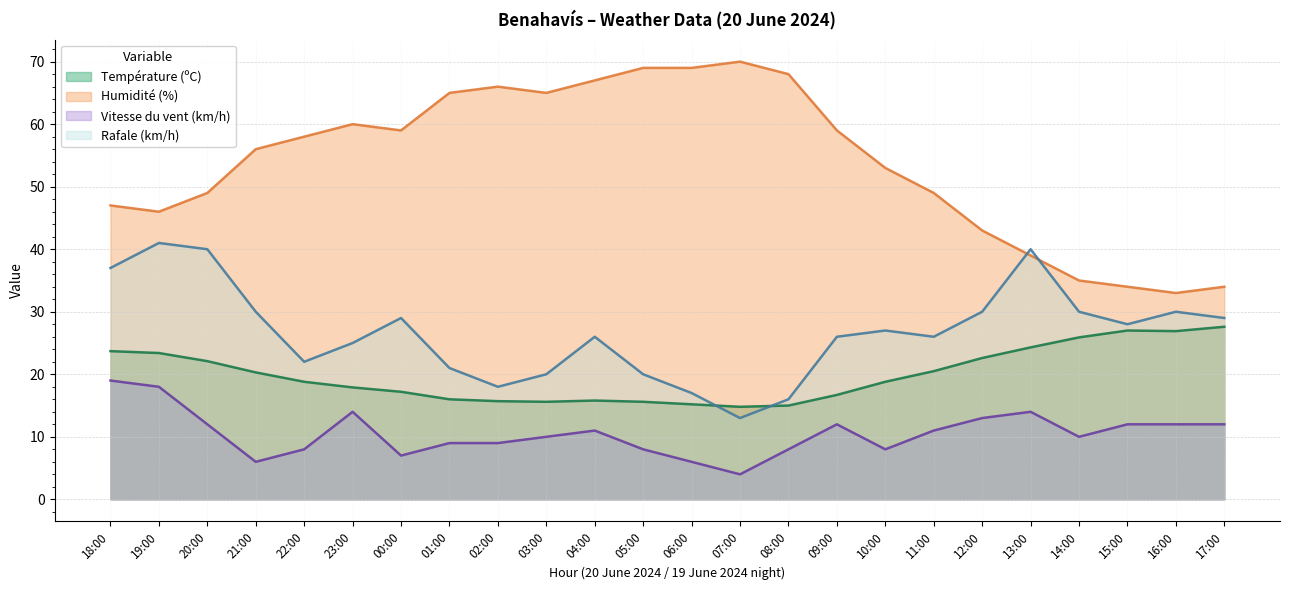

How many interior local peaks does the Température (ºC) series have?

2